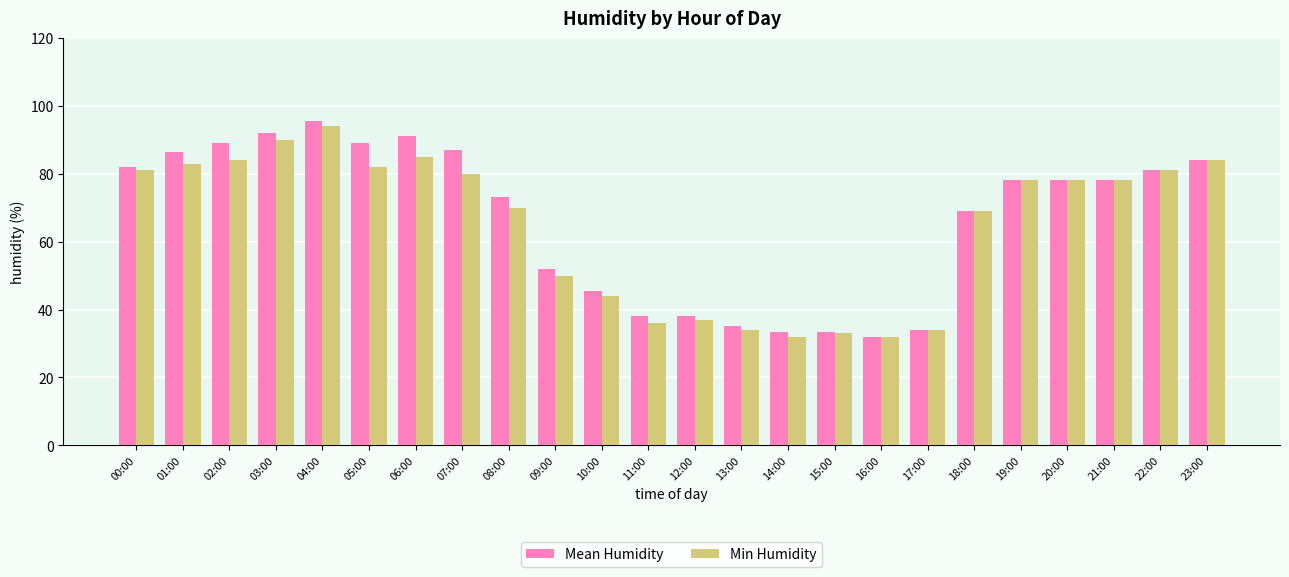

What is the sum of the Mean Humidity values at 04:00 and 08:00?

168.5